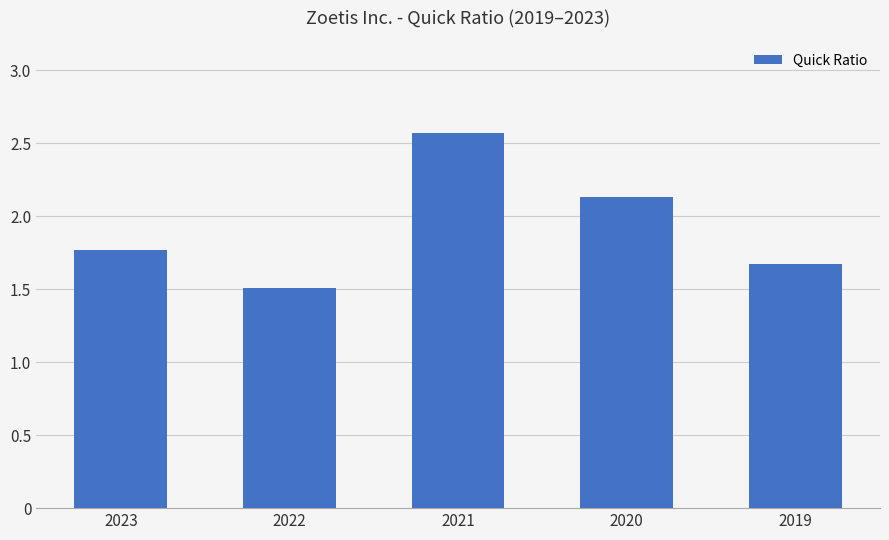

List the labels in order of value, largest first.

2021, 2020, 2023, 2019, 2022